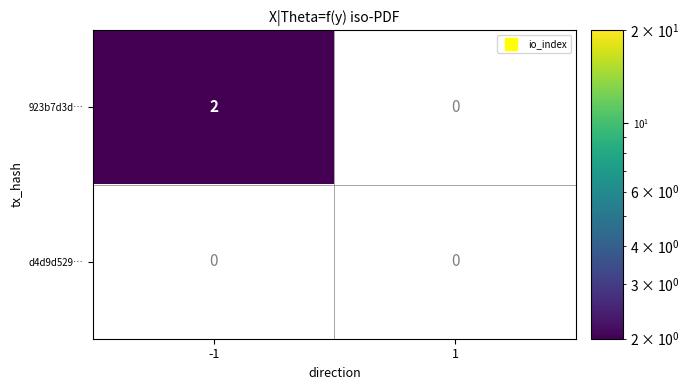

Which series changed the most between -1 and 1?

923b7d3d…